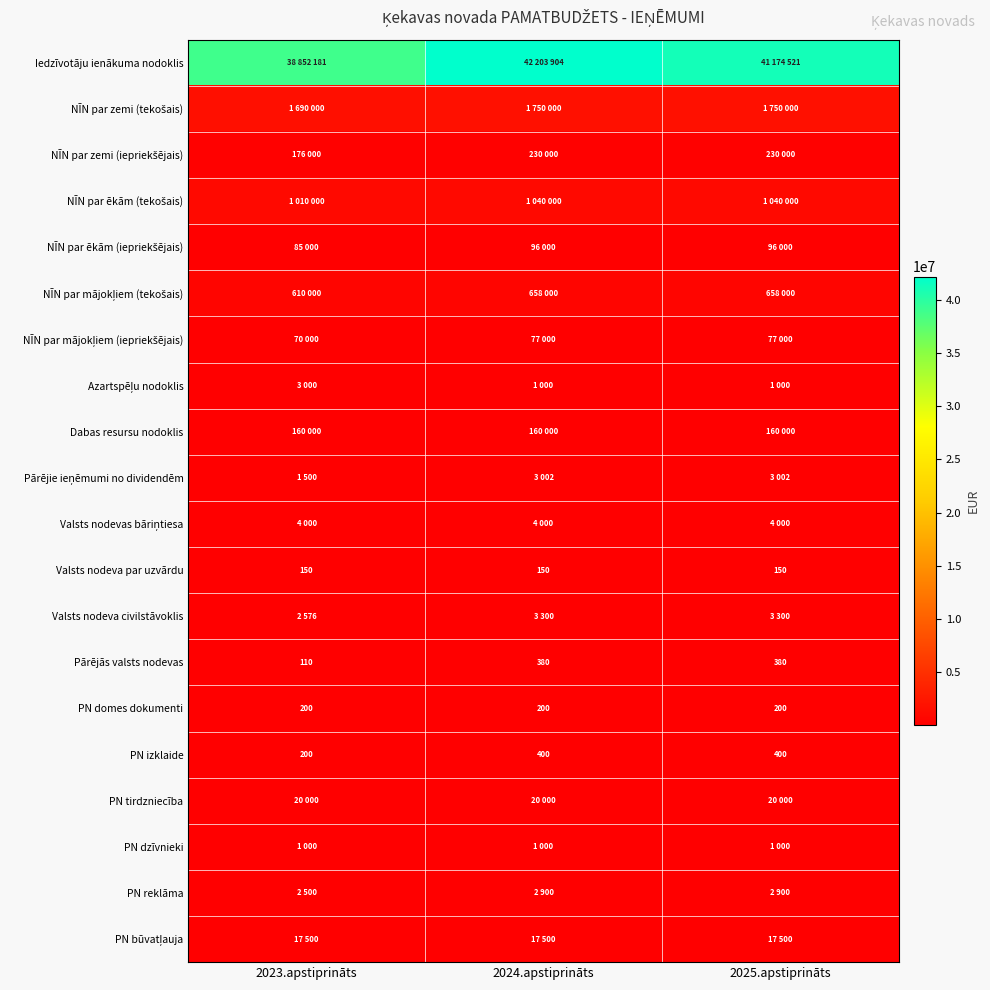

At how many categories does at least one series exceed 15379140?

3